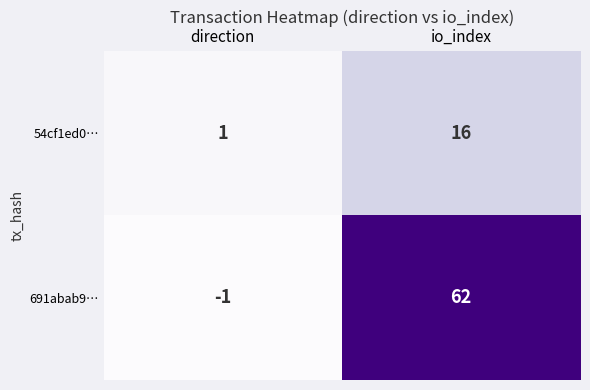

Is it true that 691abab9… equals 62 at io_index?

True